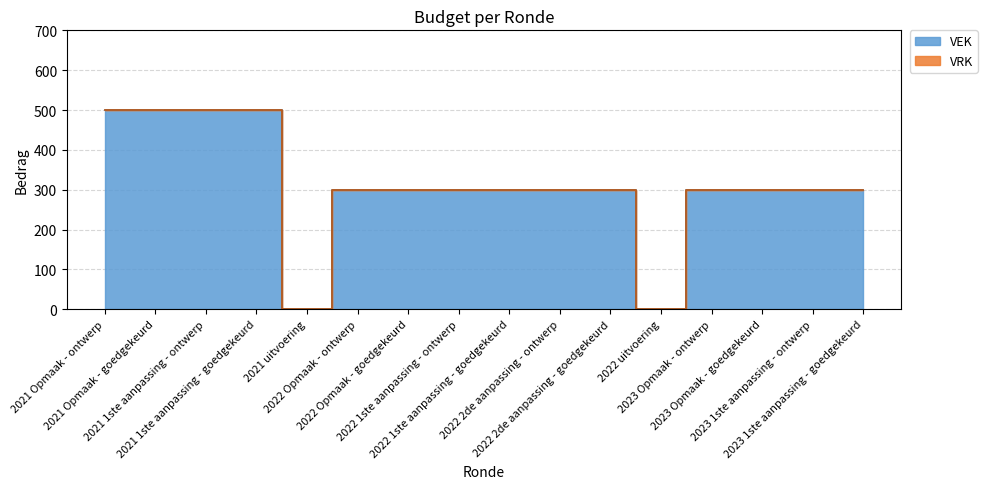

Which series has the largest total across all categories?

VEK